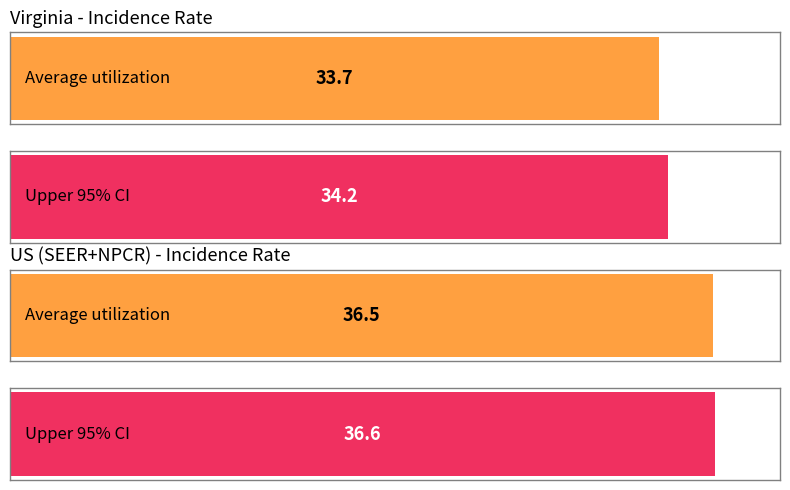

What position from the right is US (SEER+NPCR)?

1